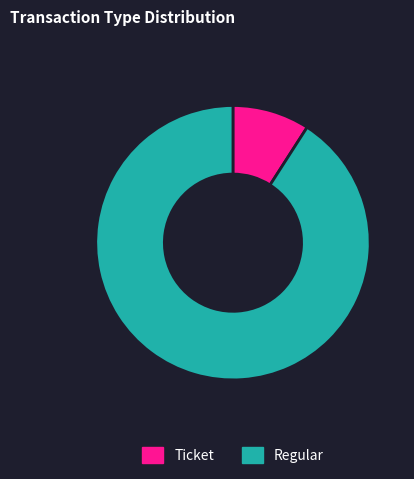

Rank the categories by value from highest to lowest.

Regular, Ticket